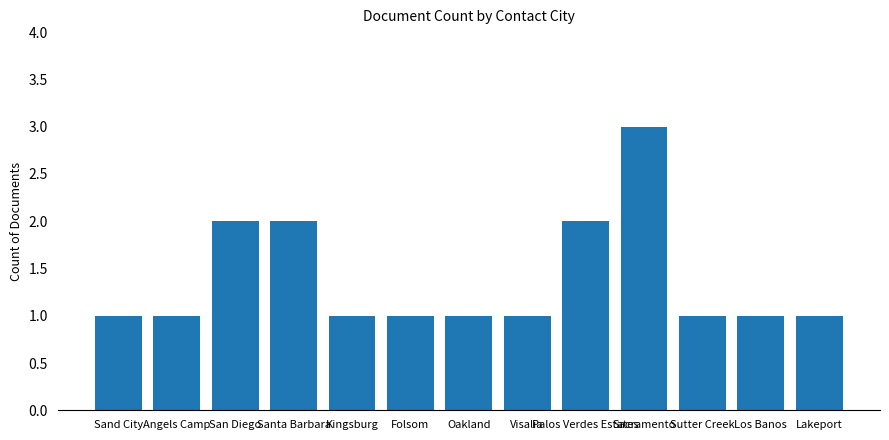

What is the difference between the maximum and second lowest values?

2